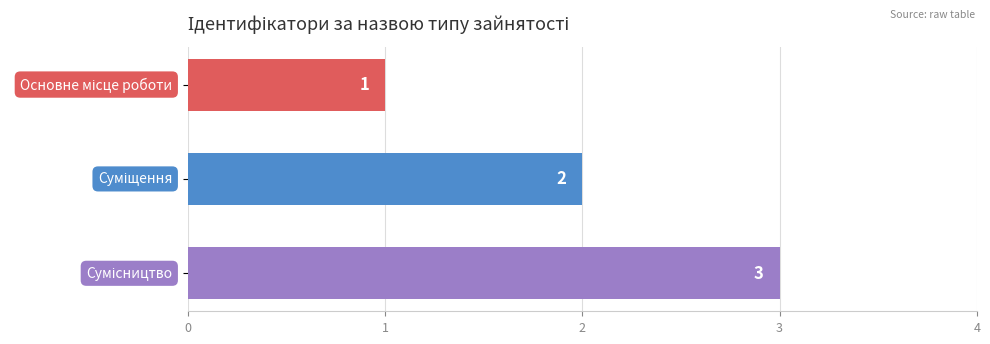

What is the value of the 2nd bar from the top?

2